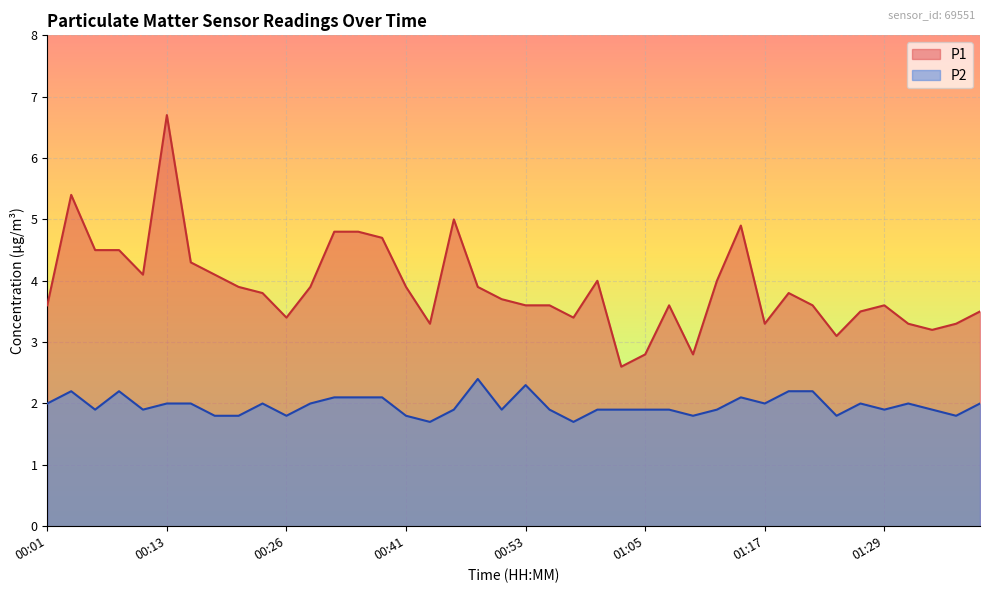

At which category is the sum across all series the highest?

00:13